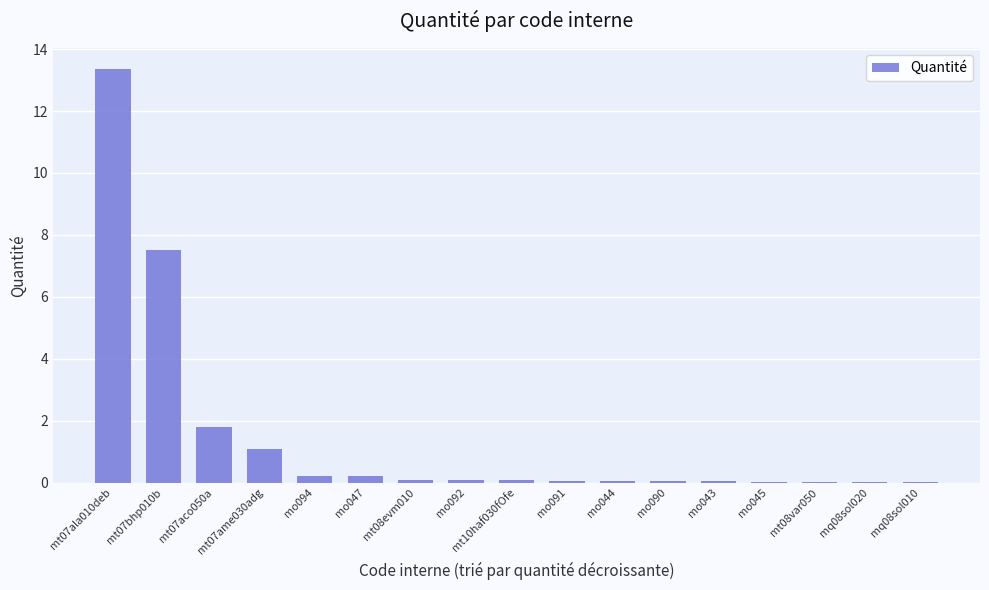

Where is the data nearest to the value 6?

mt07bhp010b